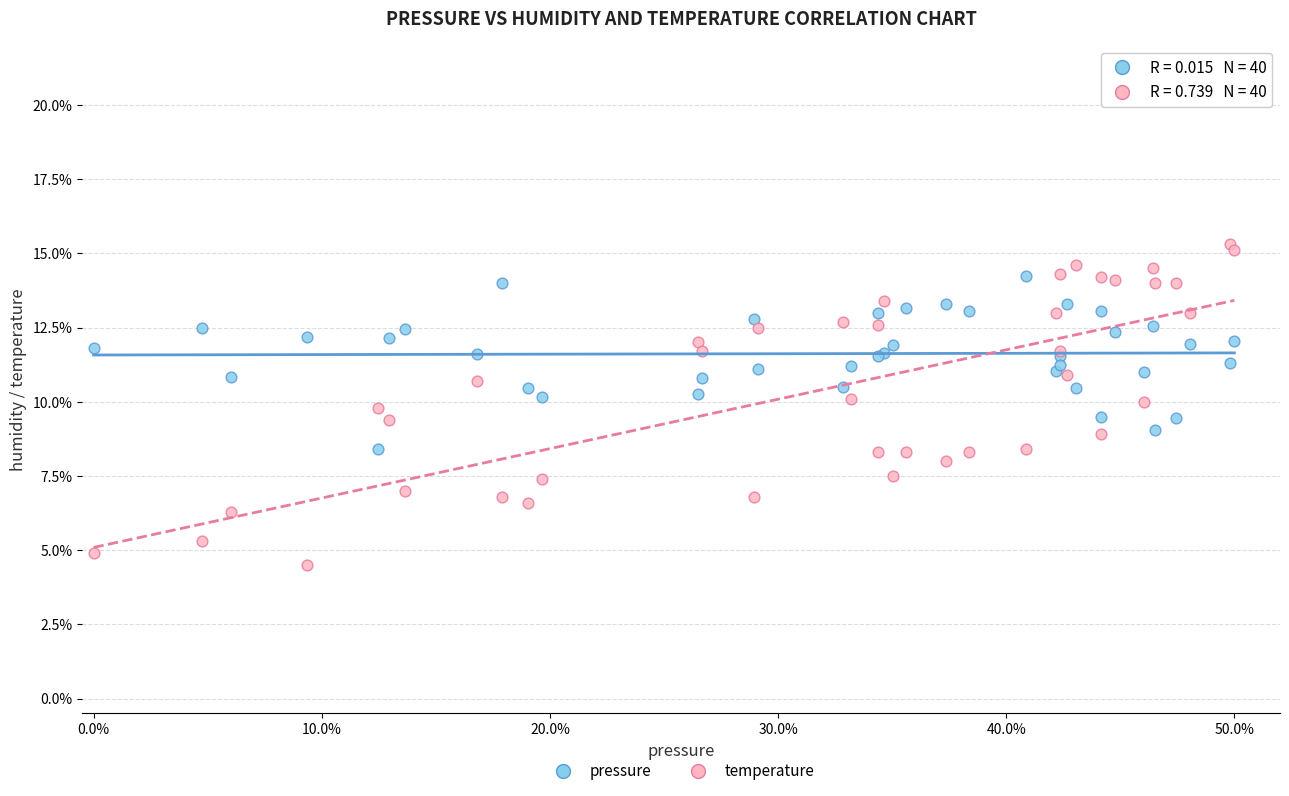

Which series contains the lowest Y value?

temperature